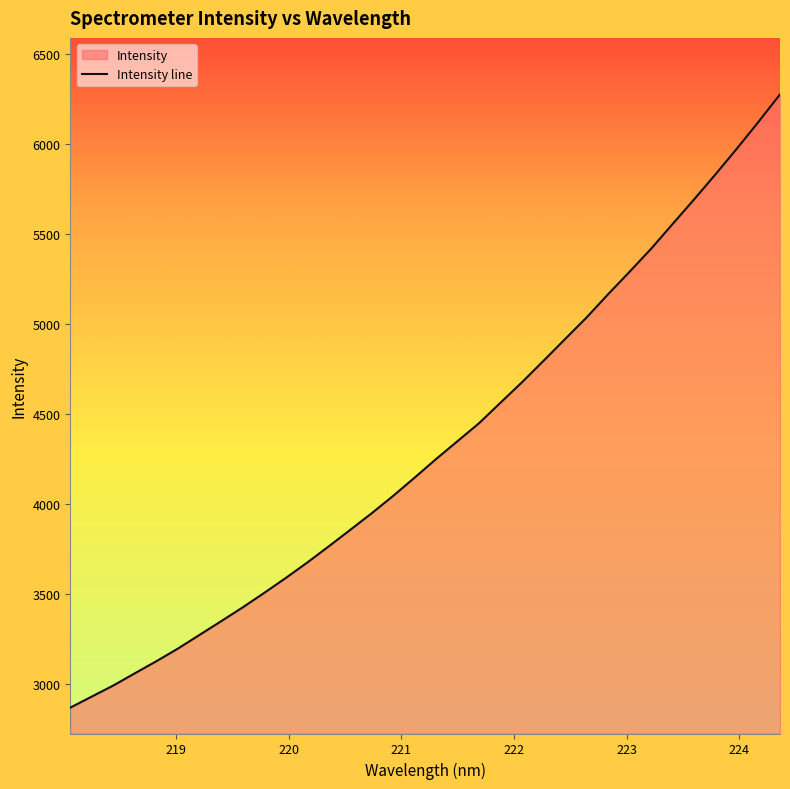

At which label is the value closest to 4571?

221.8812